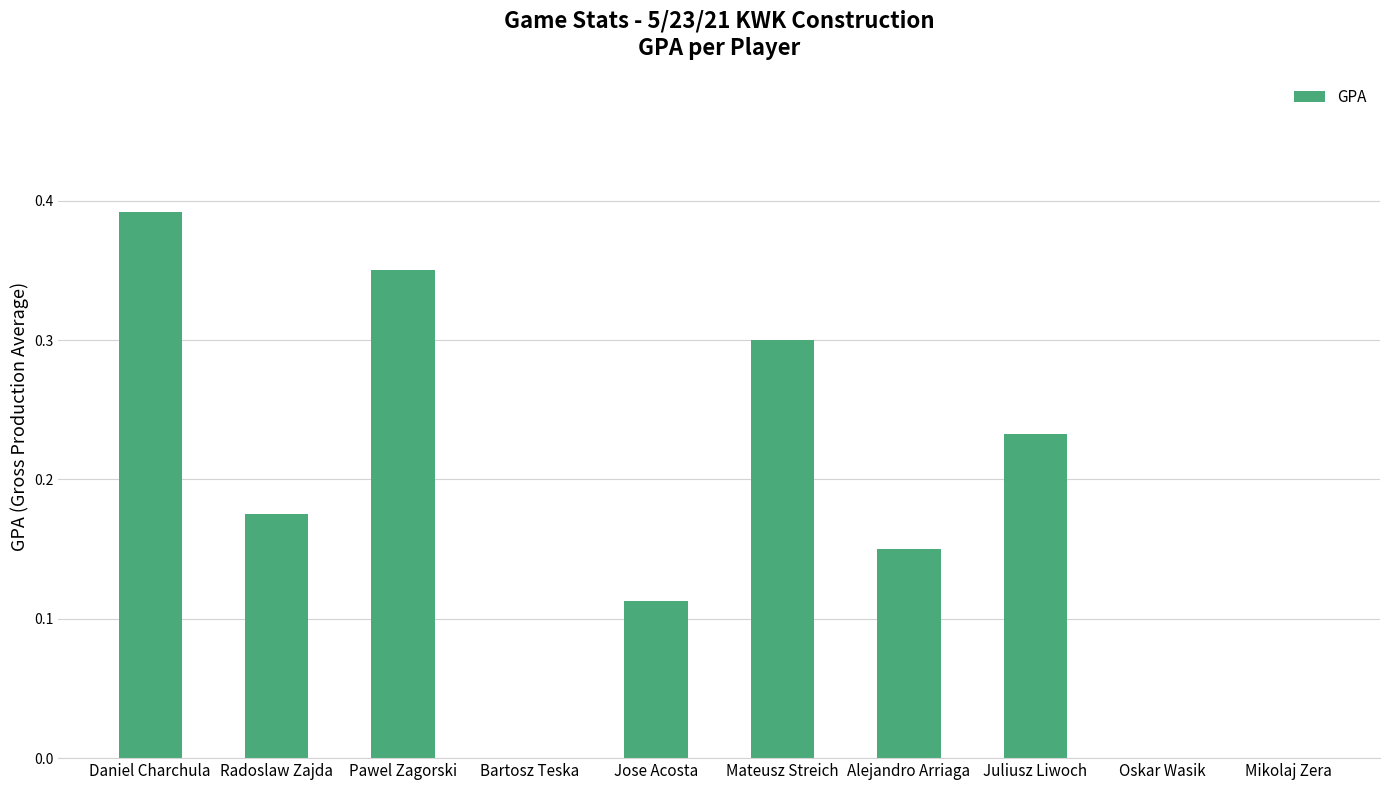

What is the change in value from Daniel Charchula to Bartosz Teska?

-0.4